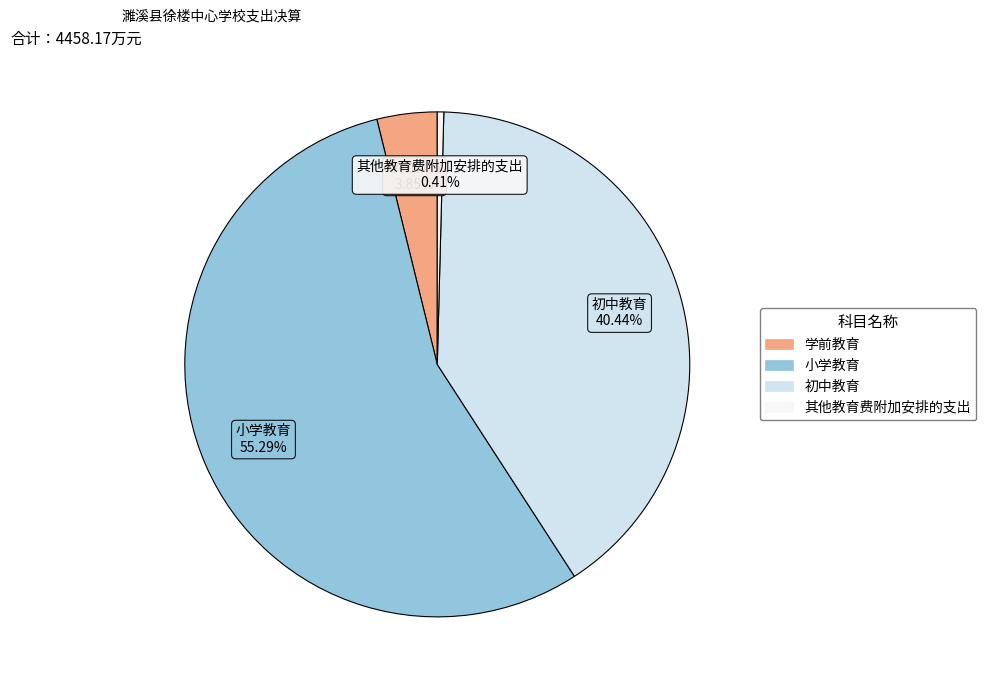

Does any single category account for the majority?

Yes